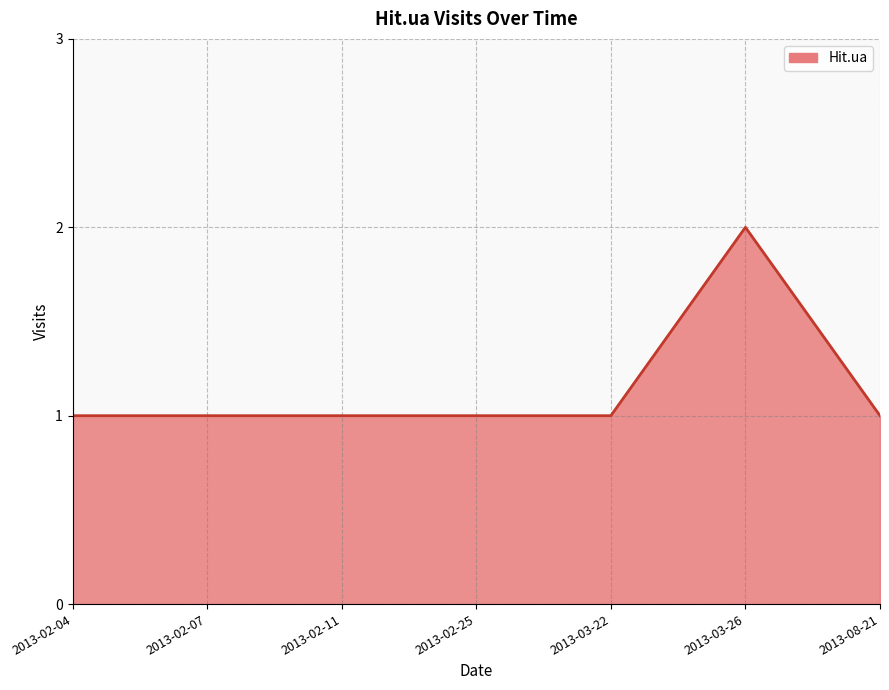

Reading left to right, what are all the values shown in this chart?

2013-02-04=1	2013-02-07=1	2013-02-11=1	2013-02-25=1	2013-03-22=1	2013-03-26=2	2013-08-21=1